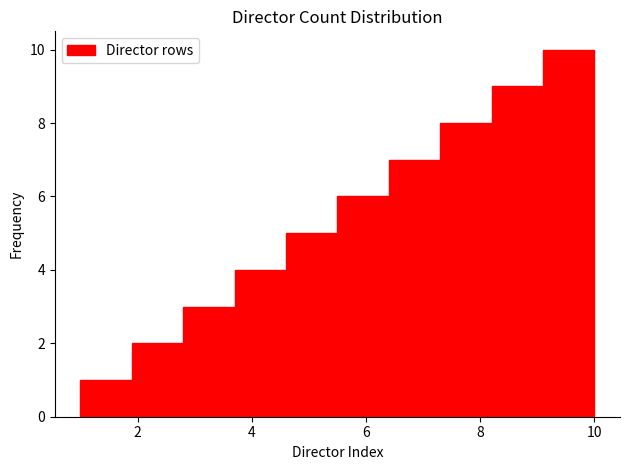

Reading left to right, list every bar in this chart as the range it spans on the x-axis followed by its height. Neither the bar edges nor the heights are printed on the chart, so give them approximately, as read against the axes.

1.0 to 1.9: 1
1.9 to 2.8: 2
2.8 to 3.7: 3
3.7 to 4.6: 4
4.6 to 5.5: 5
5.5 to 6.4: 6
6.4 to 7.3: 7
7.3 to 8.2: 8
8.2 to 9.1: 9
9.1 to 10.0: 10